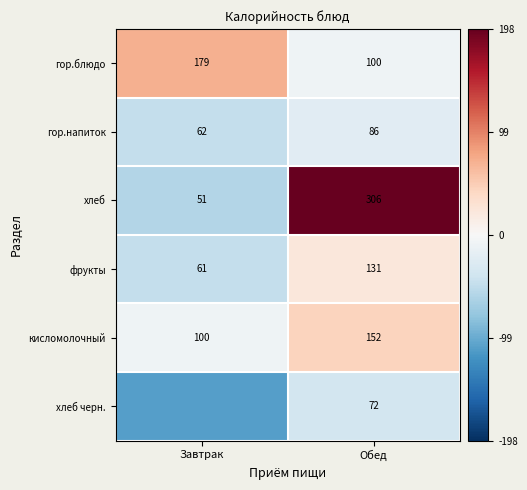

Is the value of гор.напиток at Завтрак greater than the value of хлеб at Обед?

No